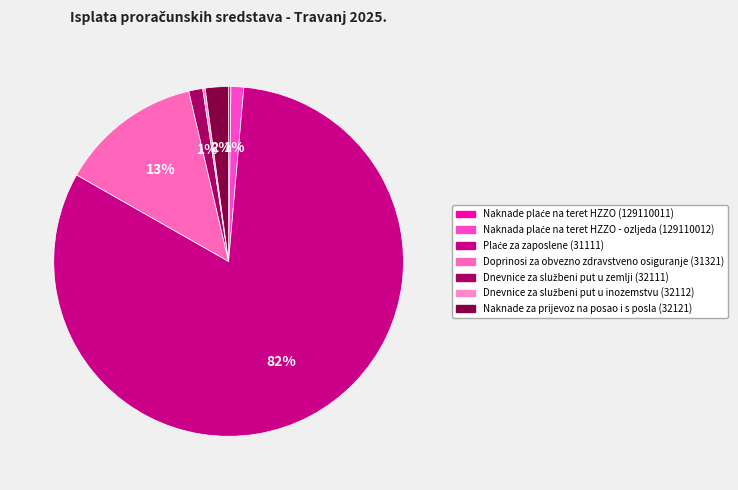

To the nearest percent, what percentage of the pie is Doprinosi za obvezno zdravstveno osiguranje (31321)?

13%